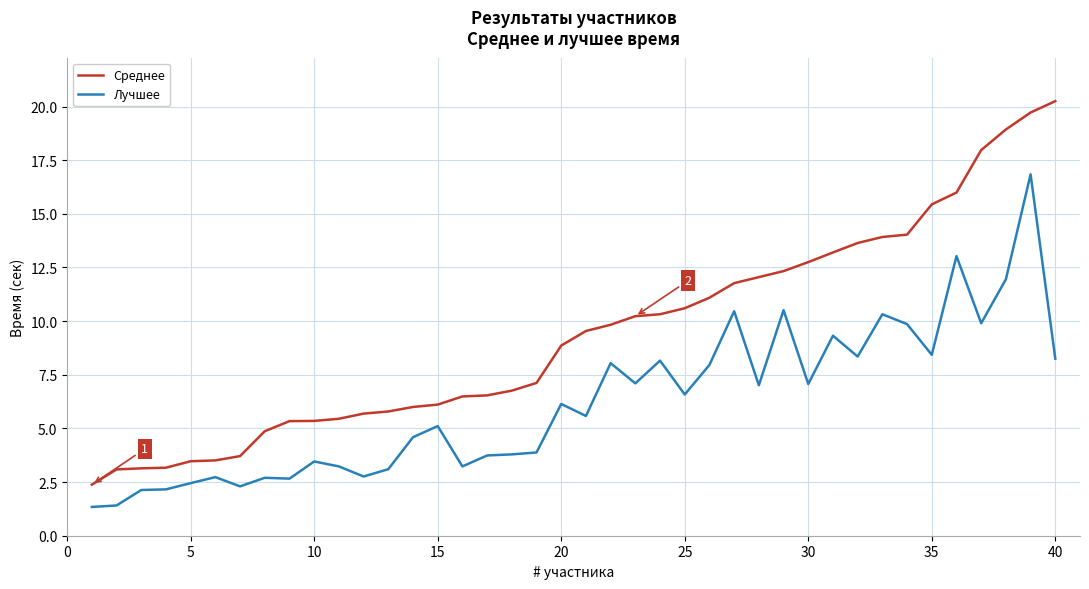

Which series has the largest total across all categories?

Среднее